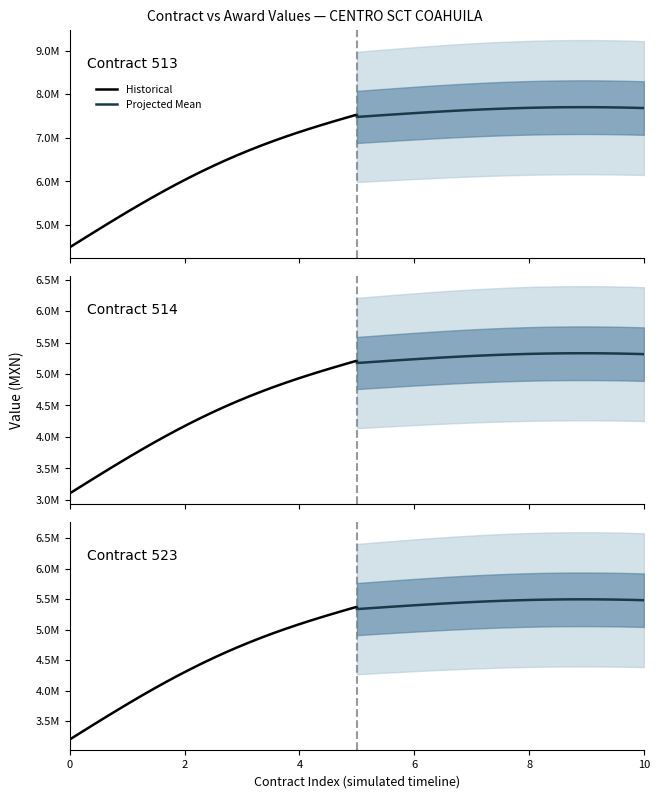

True or false: Projected Mean and Historical intersect in this chart.

False